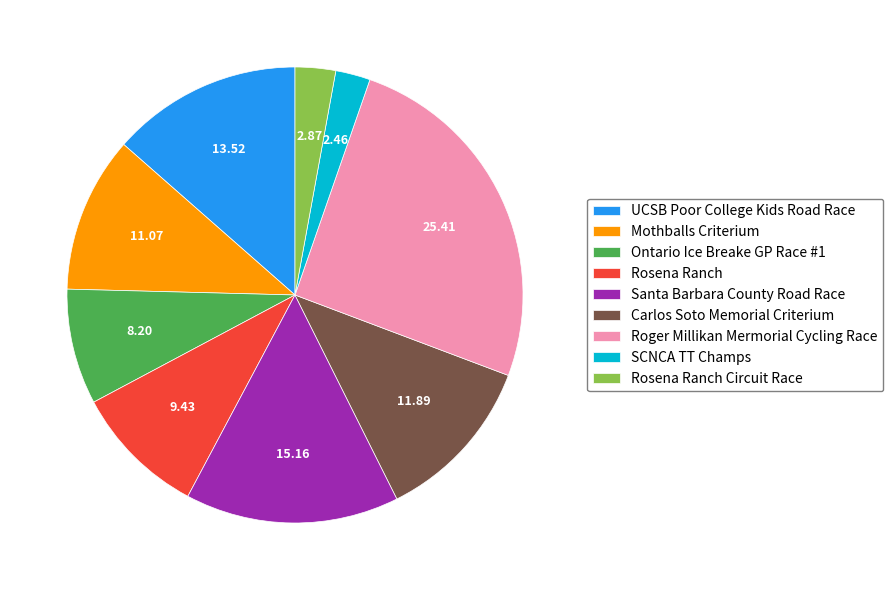

Which category has the biggest portion of the pie?

Roger Millikan Mermorial Cycling Race